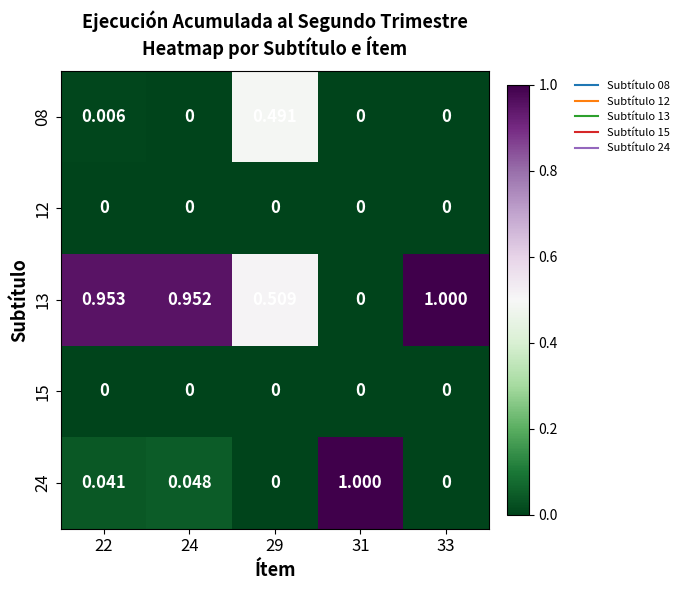

What is the total value across all series at 29?

1.0